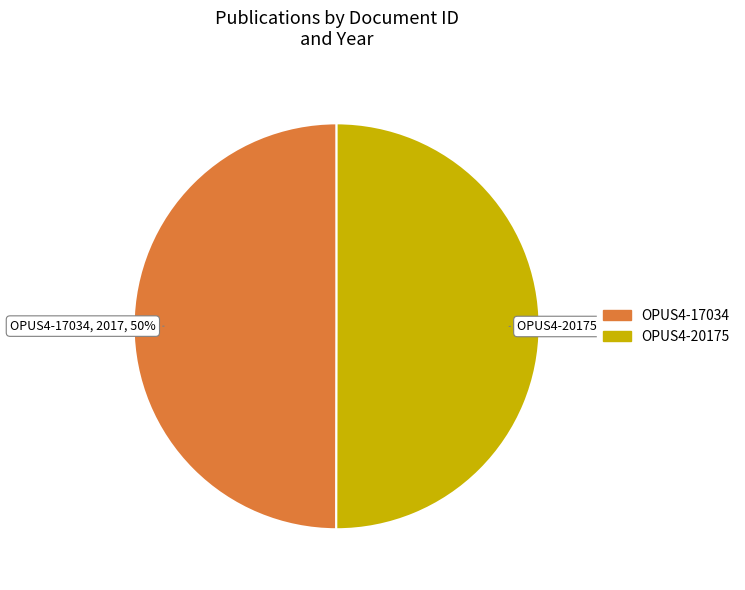

True or false: OPUS4-20175 accounts for 50% of the total.

True